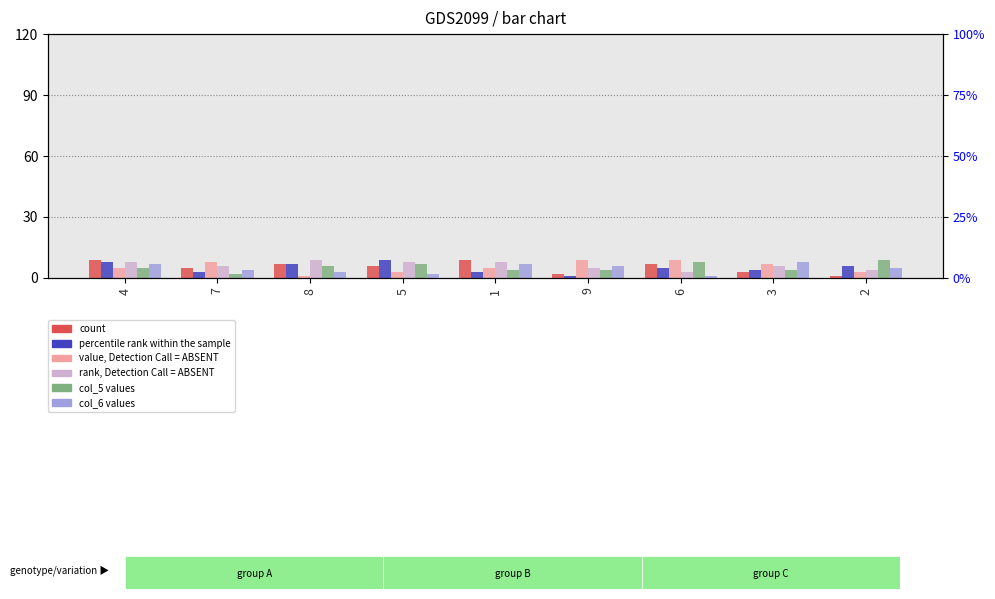

At which label does col_2 first exceed 5?

7